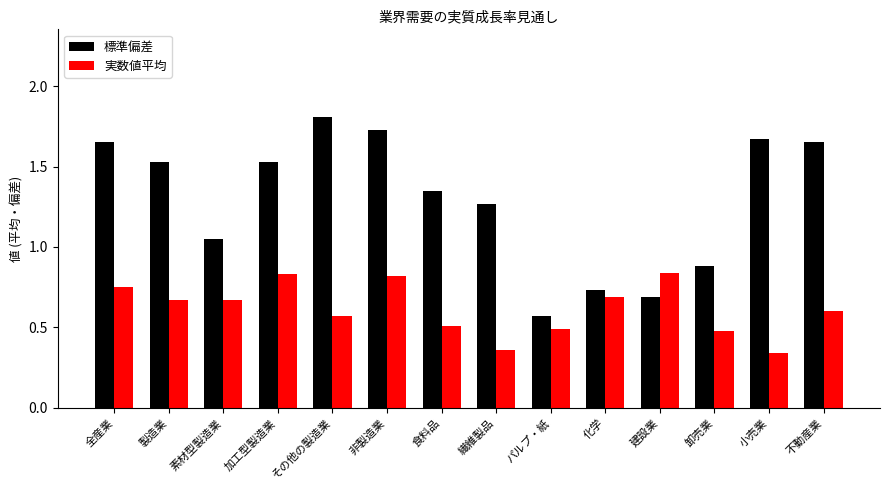

True or false: 実数値平均 has a value of 0.5 at 食料品.

True